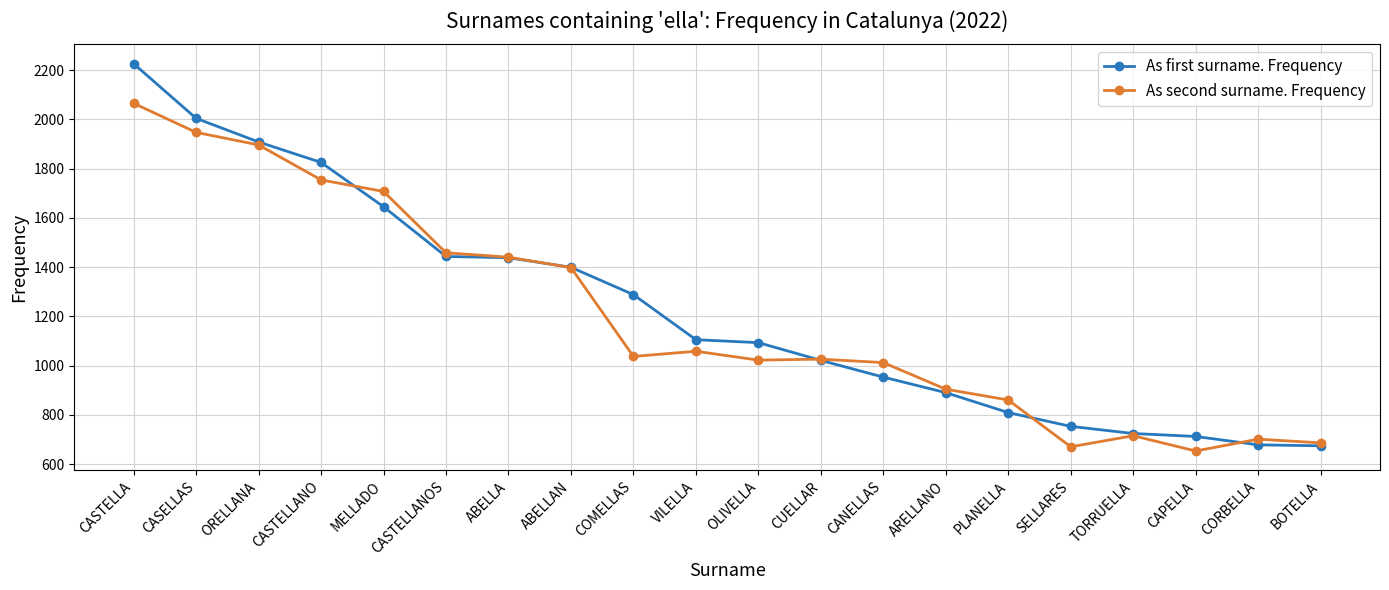

What is the sum of all As first surname. Frequency values?

24588